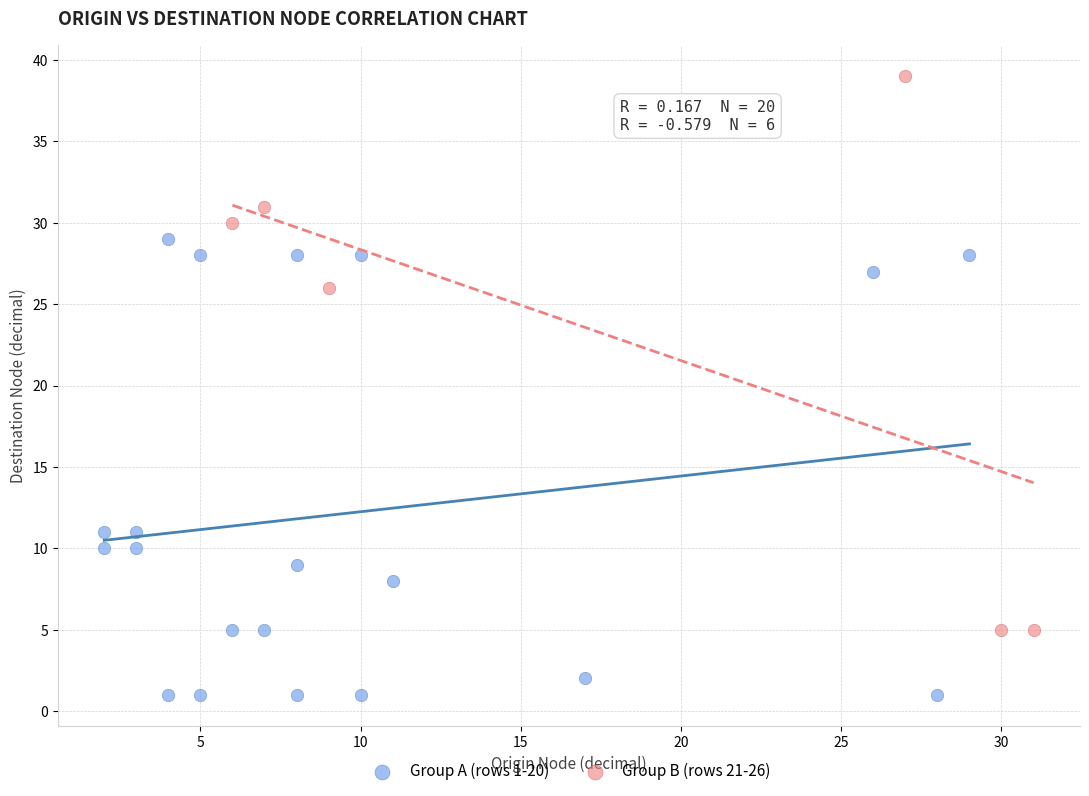

Which series has the largest Y range (max minus min)?

Group B (rows 21-26)